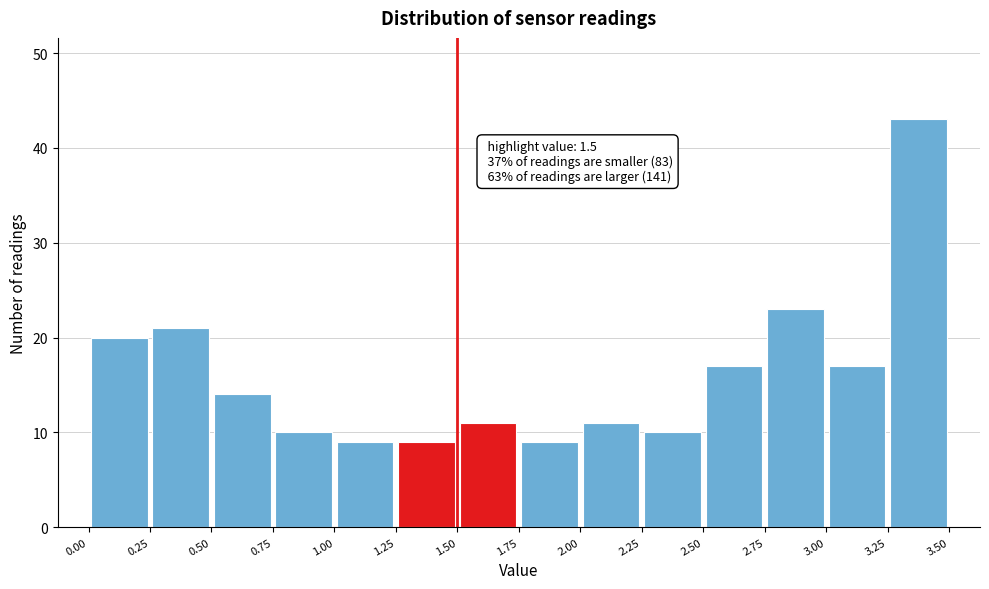

Which range on the x-axis has the tallest bar?

3.25 to 3.50